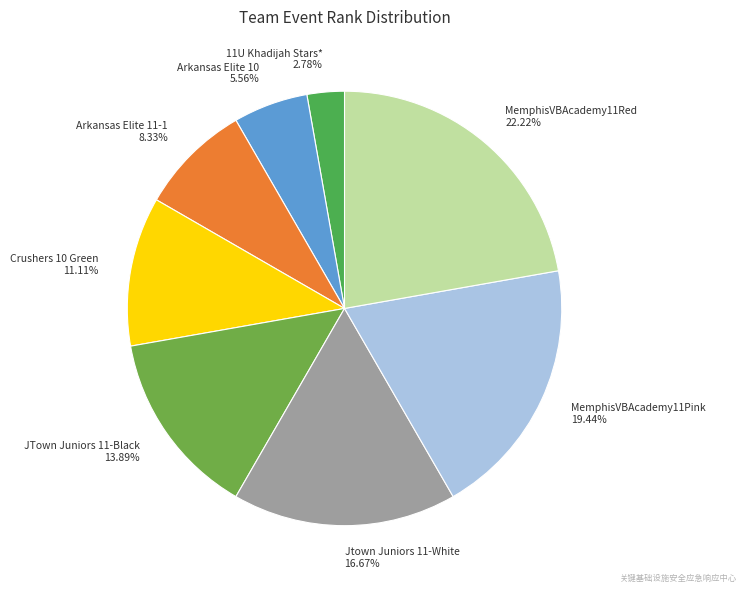

Count the number of slices in the pie.

8